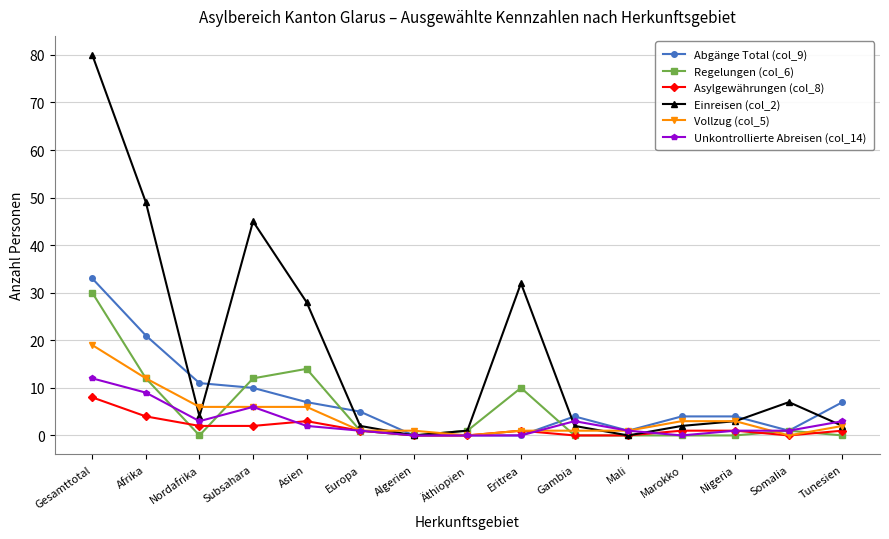

Which series has the largest range (max minus min)?

Einreisen (col_2)